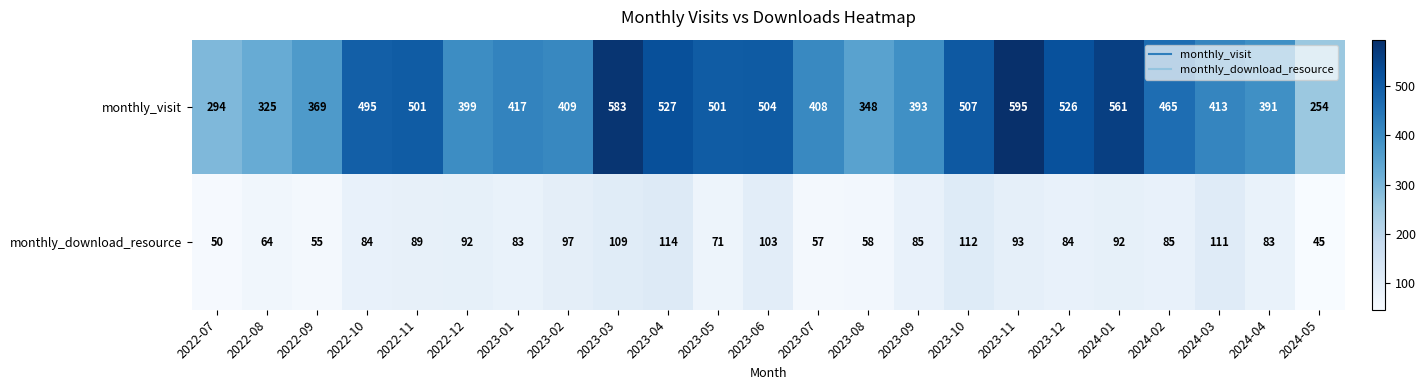

Is it true that monthly_download_resource equals 116 at 2023-12?

False